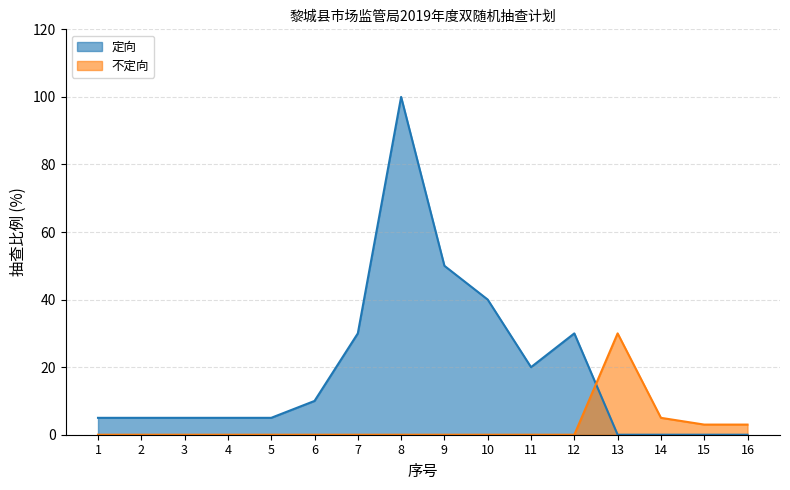

At 2, list the series in order from smallest to largest.

不定向, 定向